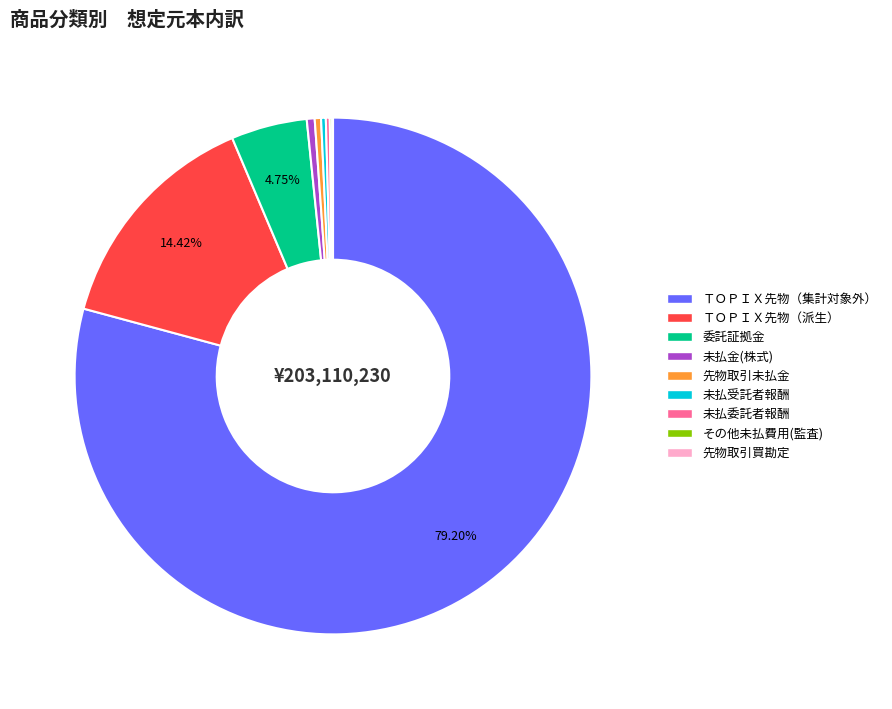

To the nearest percent, what is the average slice percentage?

11%